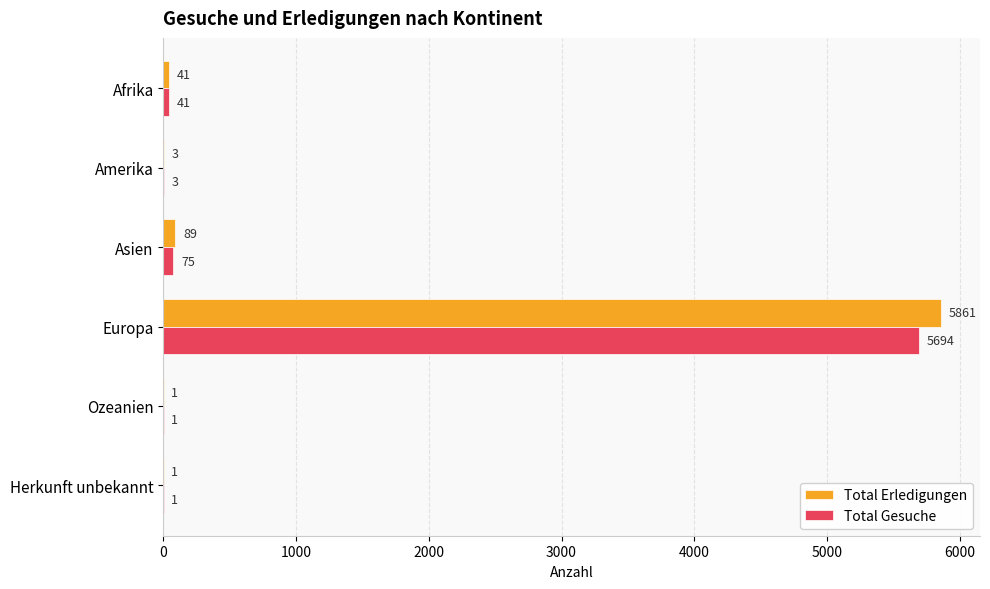

What is the total value across all series at Europa?

11555